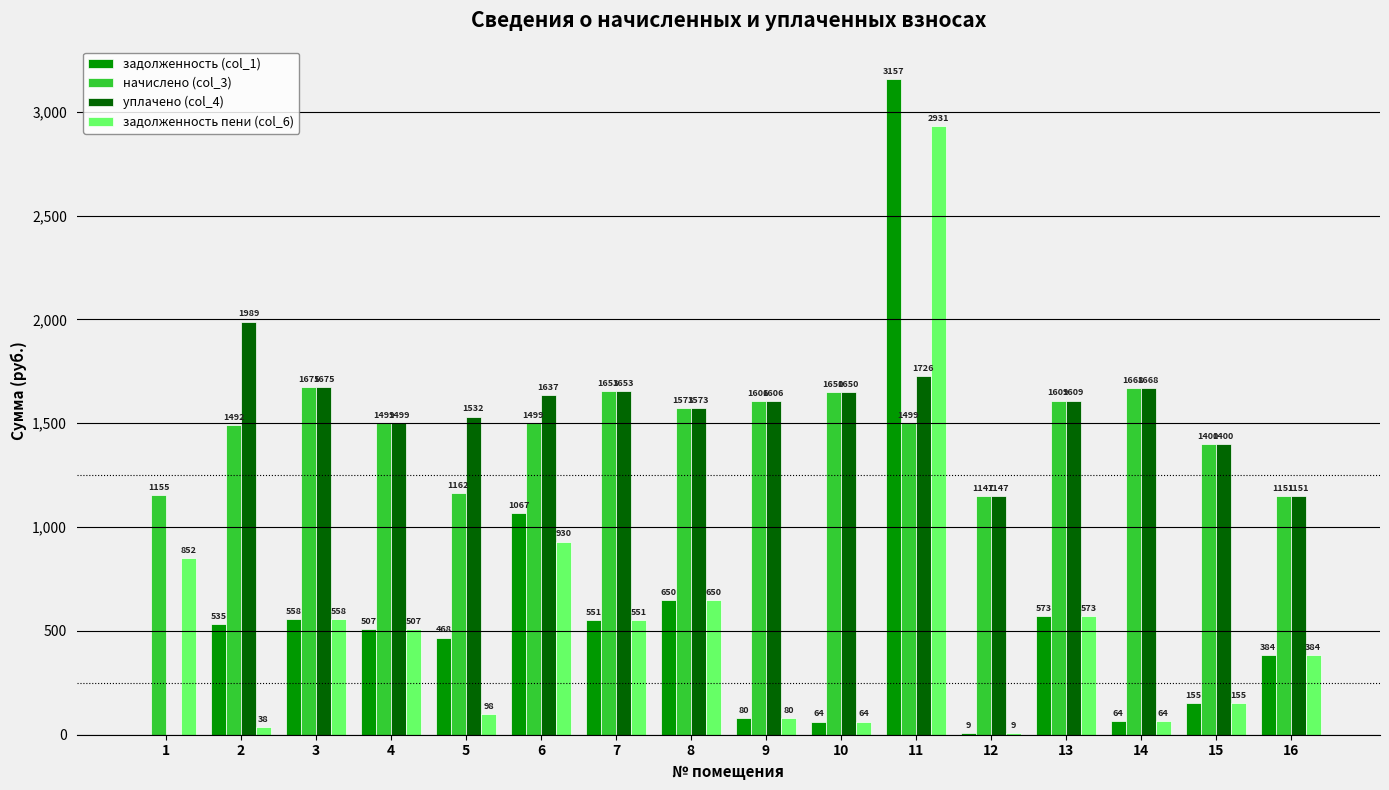

What is the greatest value displayed?

3156.7